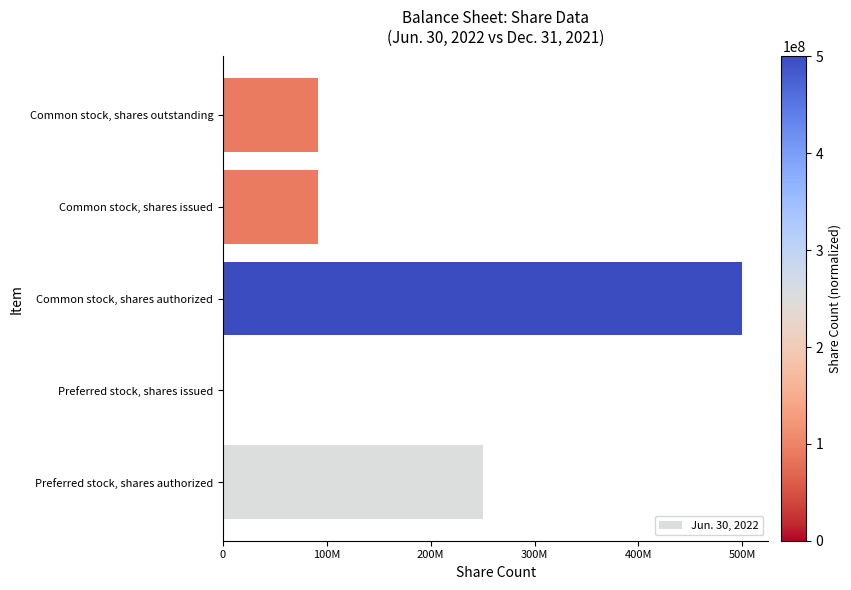

What is the maximum value shown in the chart?

500000000